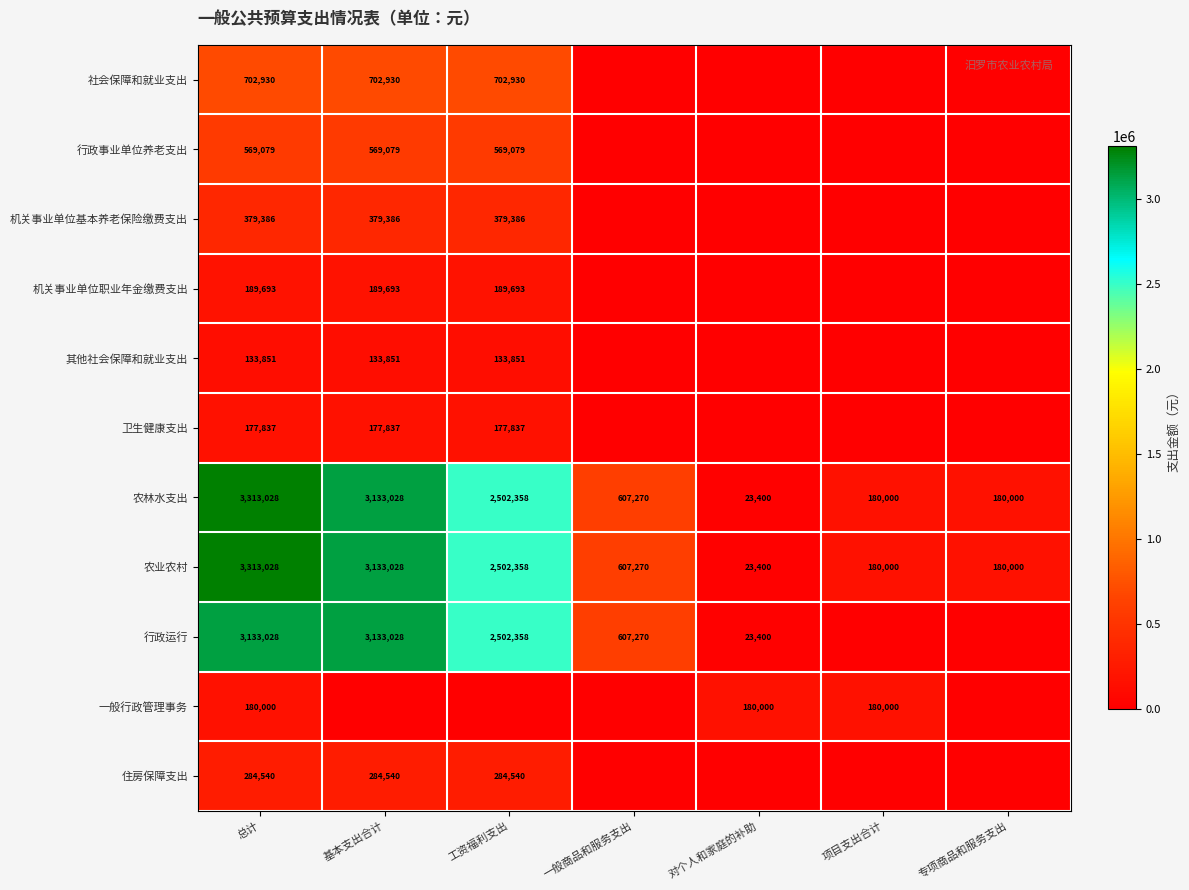

Is it true that 农林水支出 equals 40495 at 专项商品和服务支出?

False